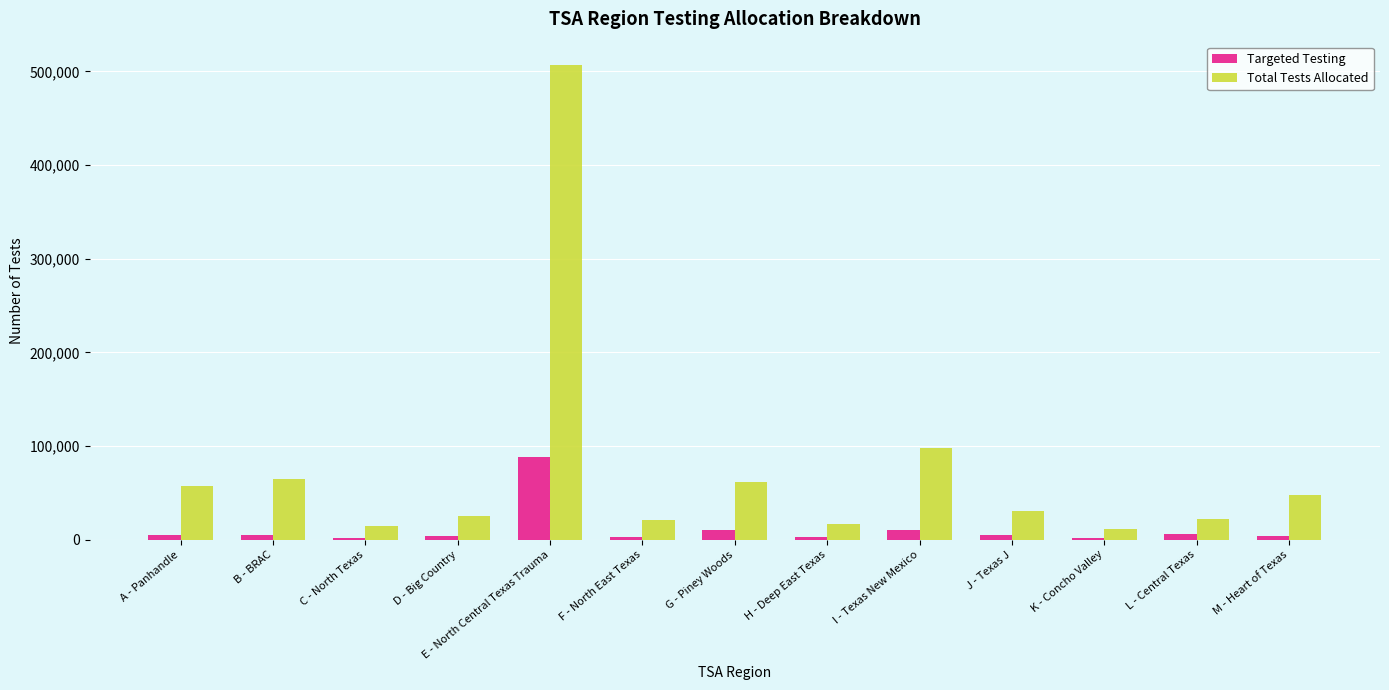

Does the chart contain stacked bars?

No